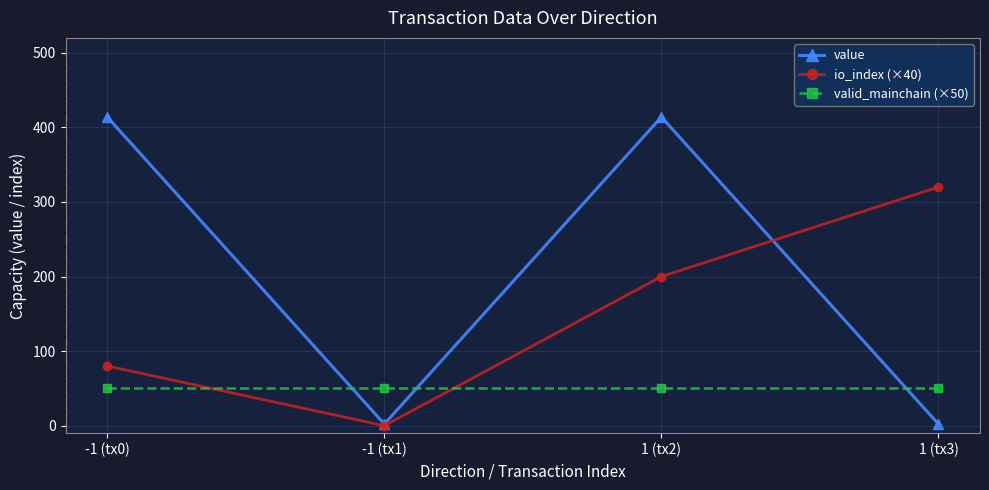

The io_index (×40) series shows 80.0 at -1 (tx0). True or false?

True